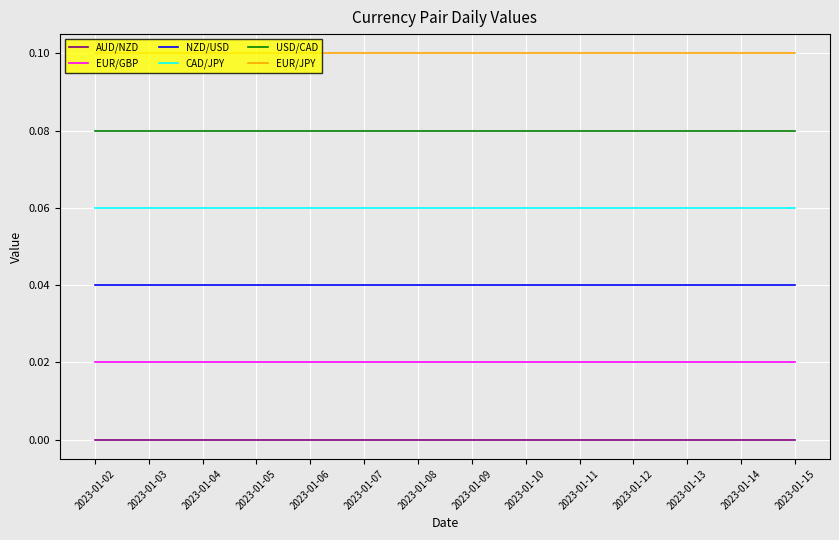

Is this an area chart (filled region under the line)?

No